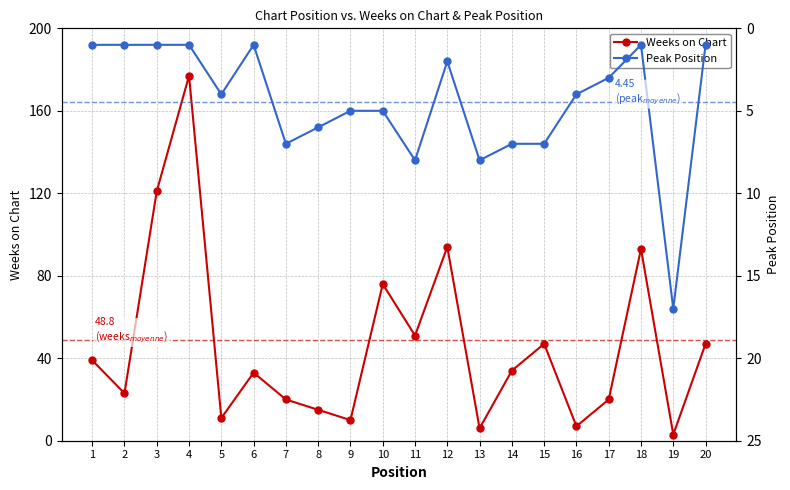

Which series has the largest total across all categories?

Weeks on Chart